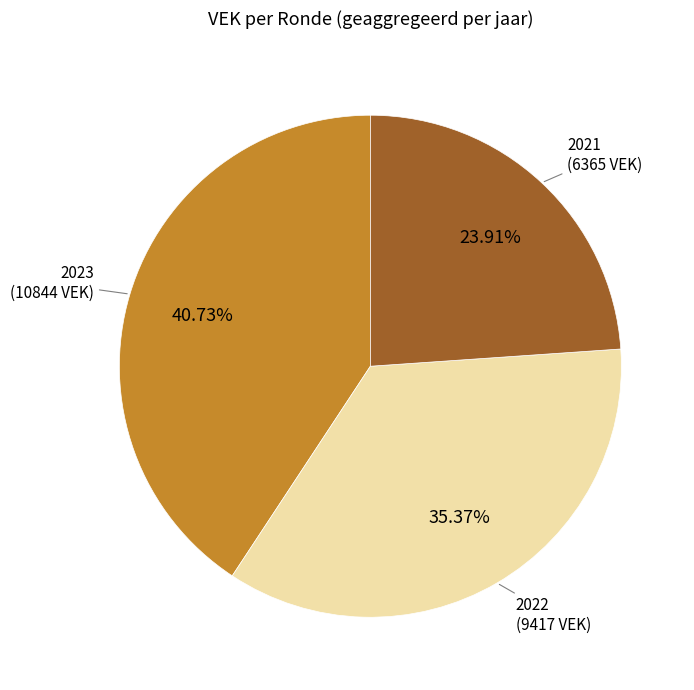

Is there a majority slice in this chart?

No